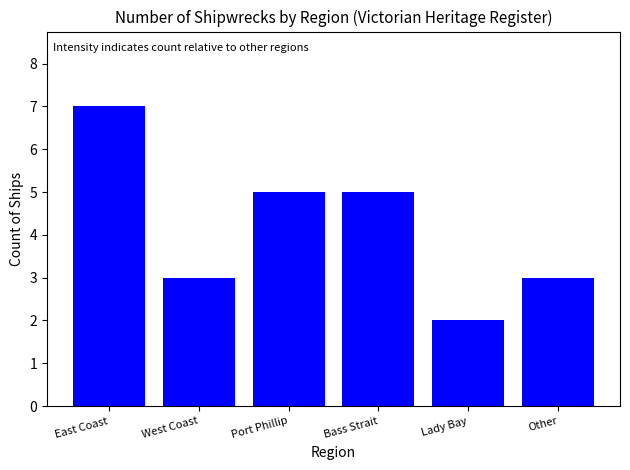

What is the sum of the values at Port Phillip and Lady Bay?

7